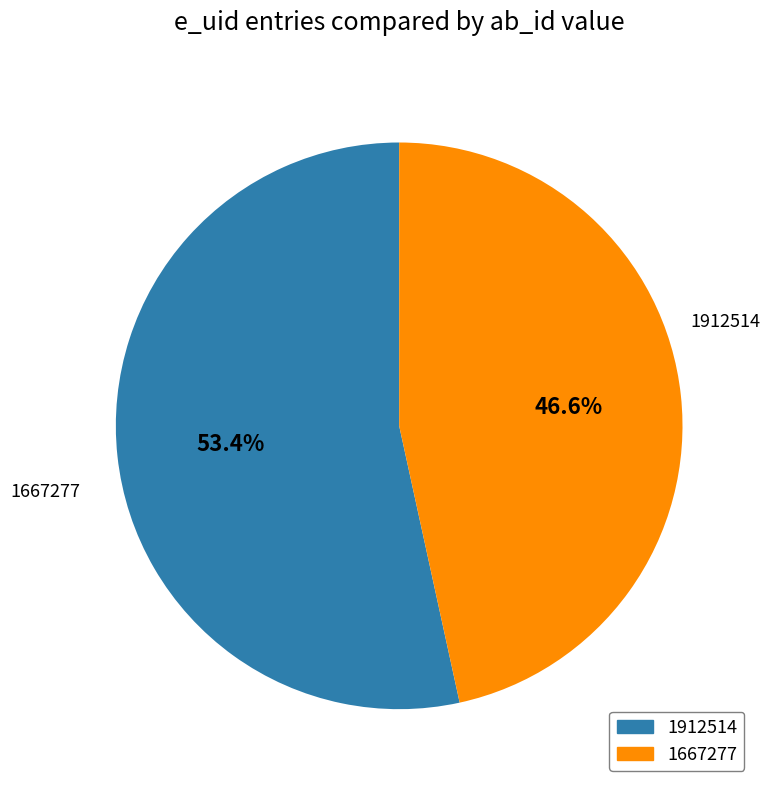

Is it true that 1912514 is 53% of the pie?

True